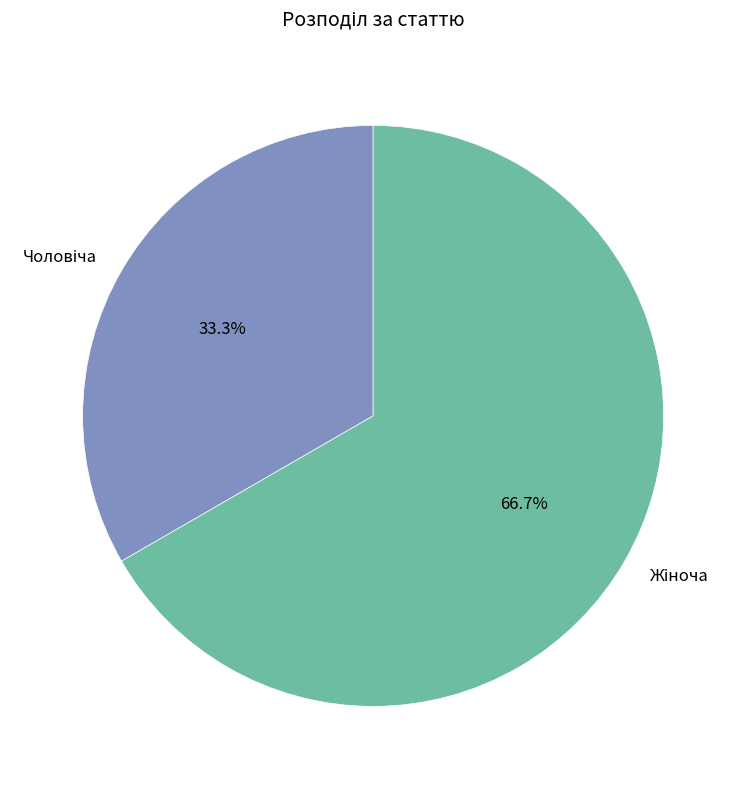

Is there a majority slice in this chart?

Yes